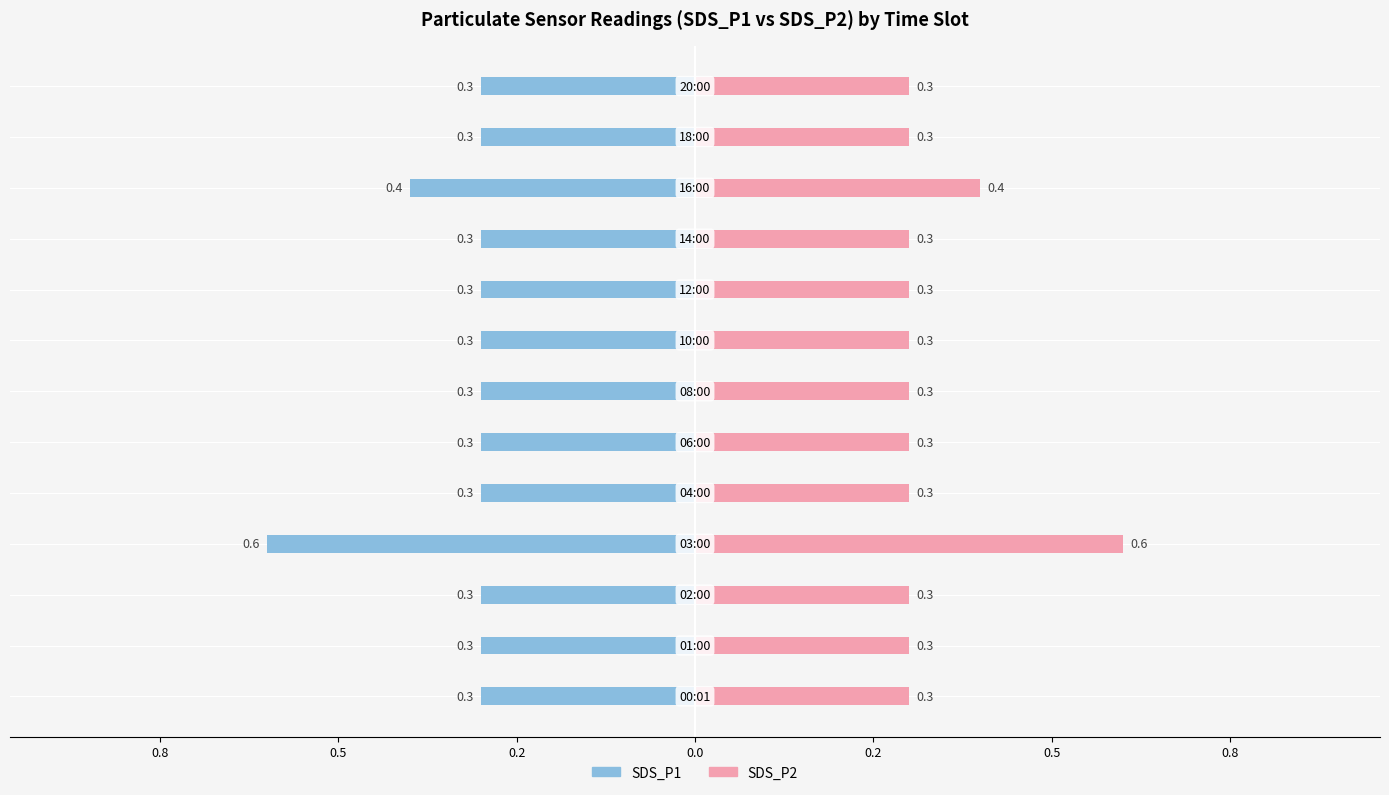

True or false: SDS_P2 has a value of 0.2 at 0.2.

False